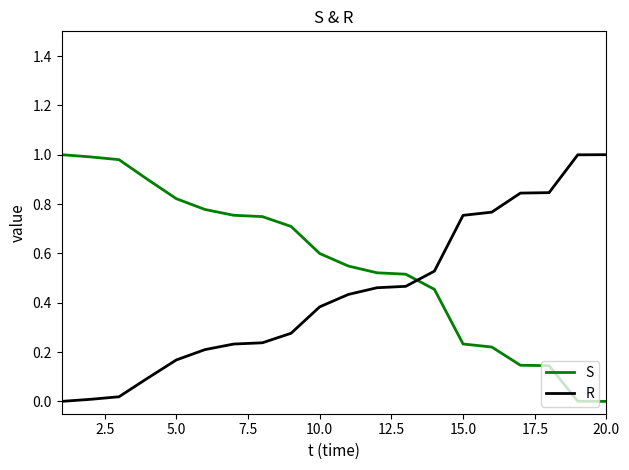

Count the number of data series in this chart.

2